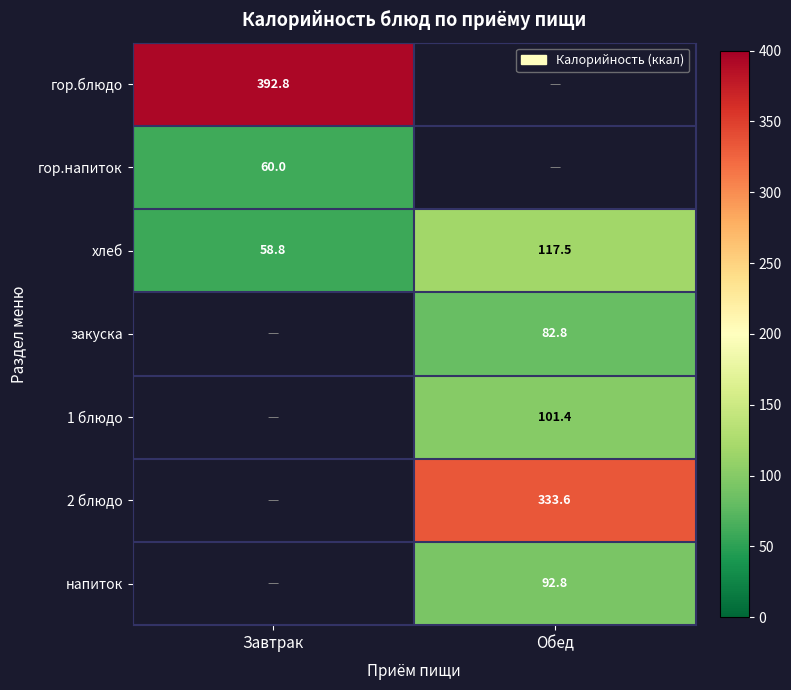

Which category has the lowest value in the хлеб series?

Завтрак